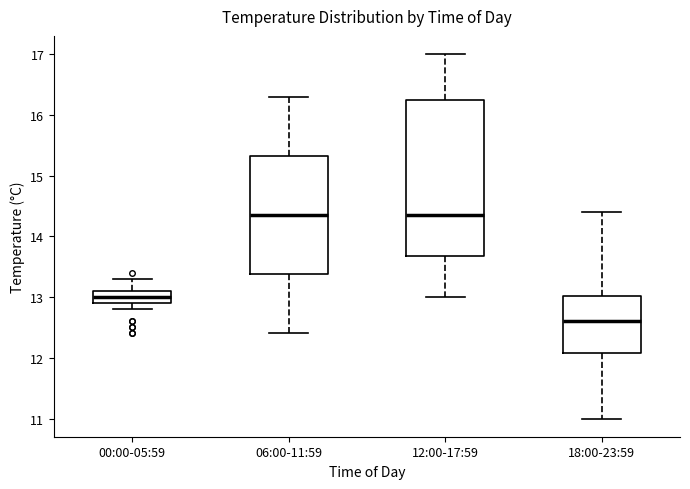

Which box has the lowest median line?

18:00-23:59